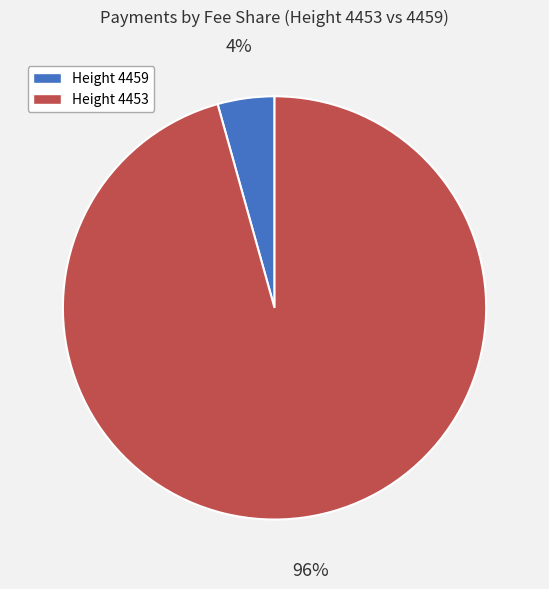

Which category accounts for the majority?

Height 4453